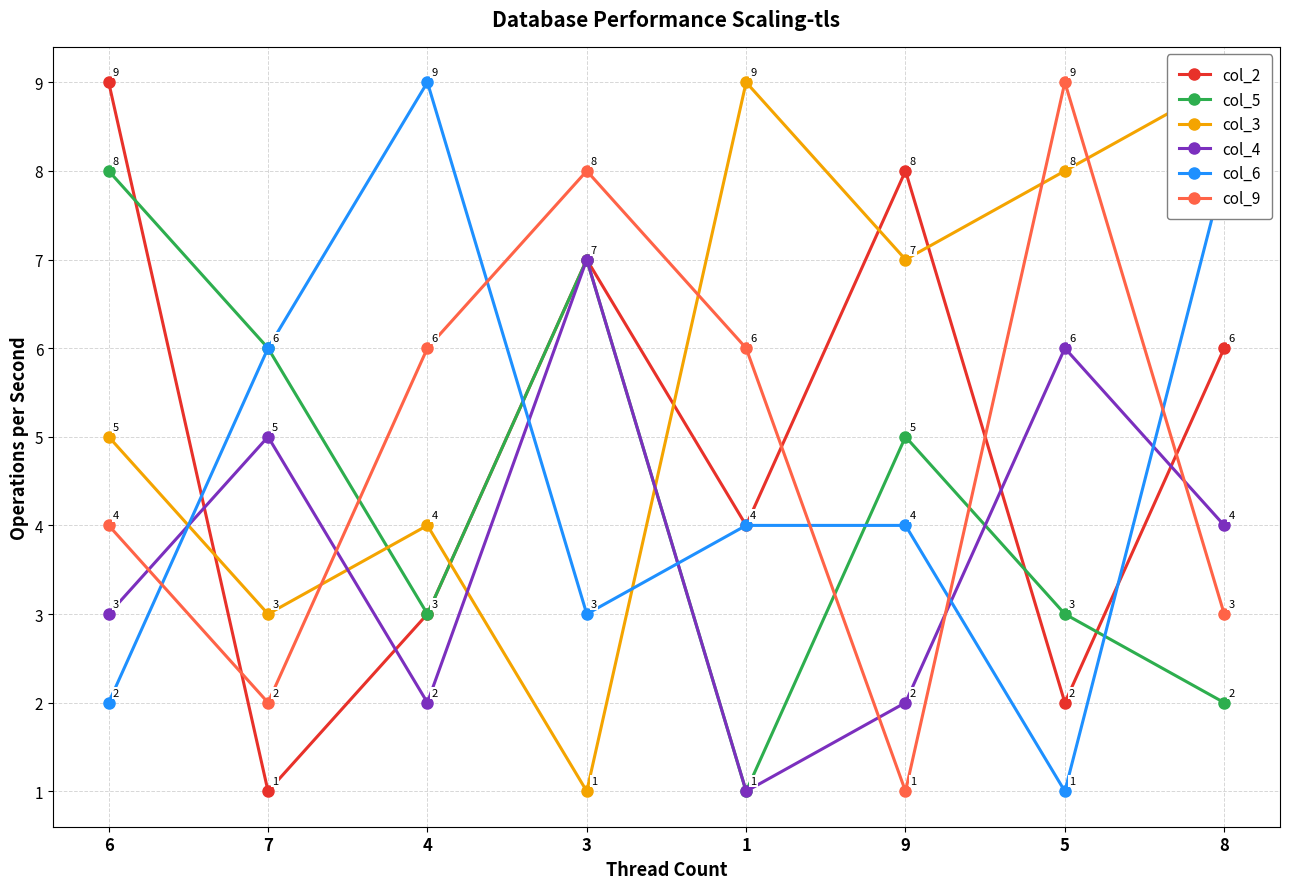

At which category does the chart reach its minimum across all series?

7